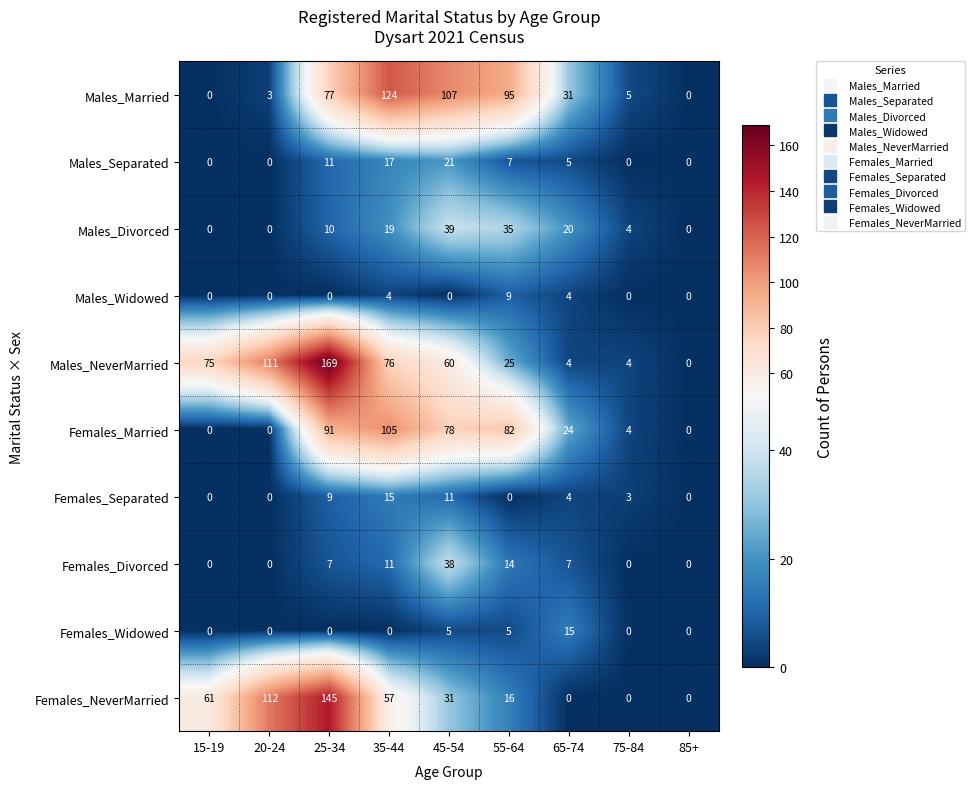

What is the difference between the Males_Divorced values at 75-84 and 85+?

4